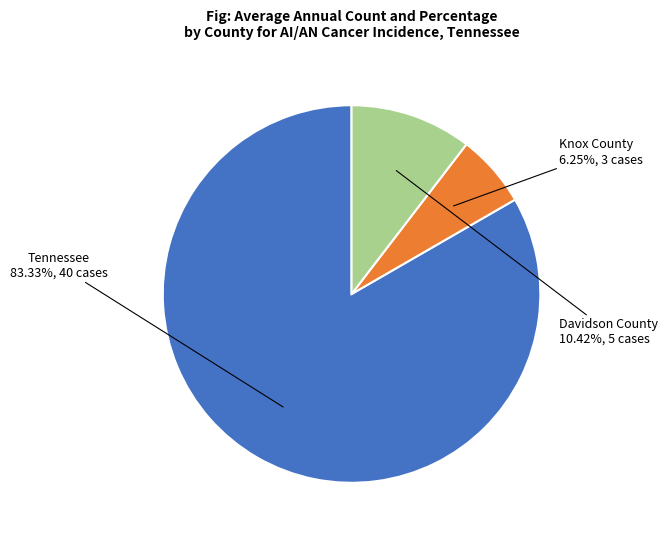

Which category has the biggest portion of the pie?

Tennessee